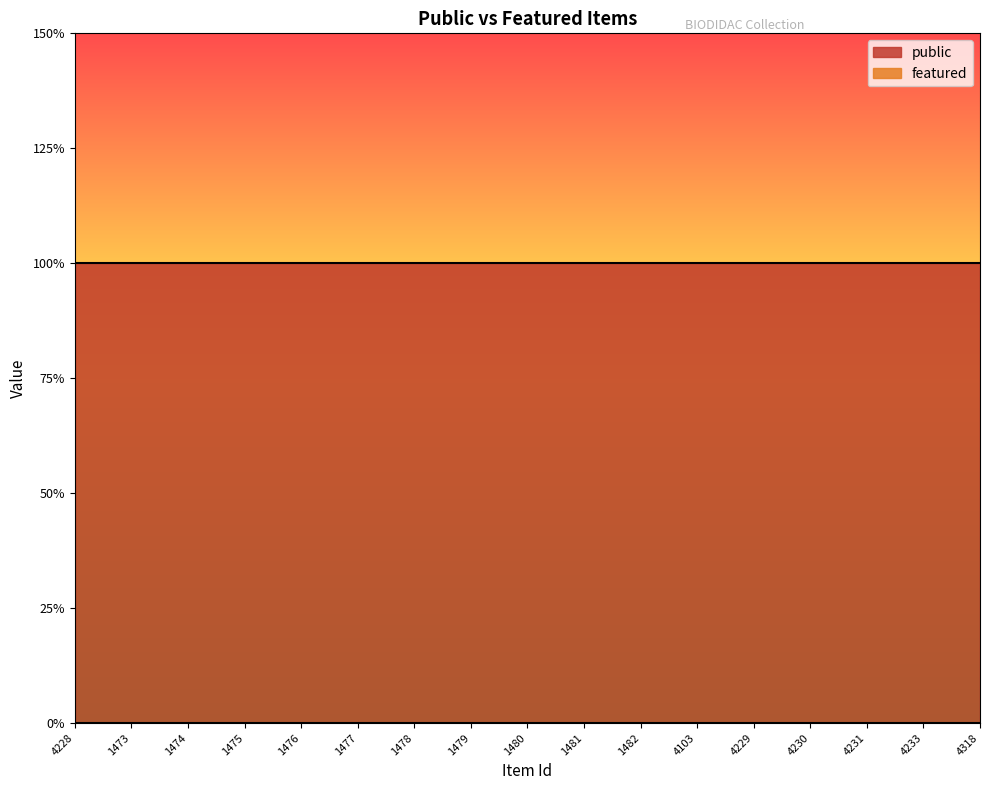

True or false: featured and public intersect in this chart.

False